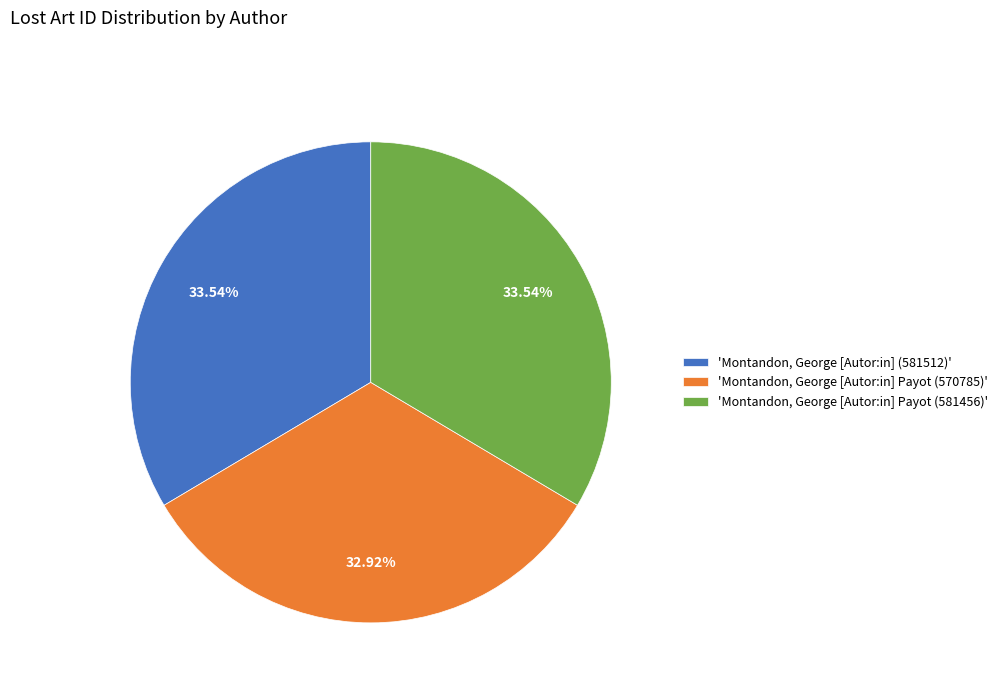

Approximately how many times larger is the value at 'Montandon, George [Autor:in] Payot (581456)' compared to 'Montandon, George [Autor:in] (581512)'?

1.0